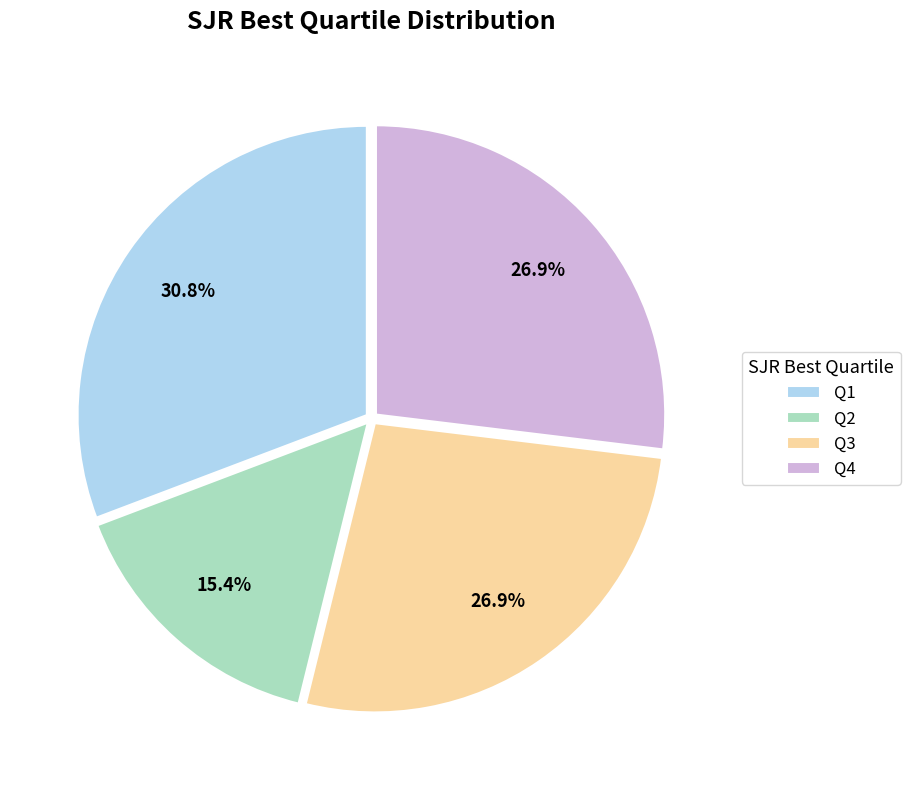

Is it true that Q4 is 18% of the pie?

False